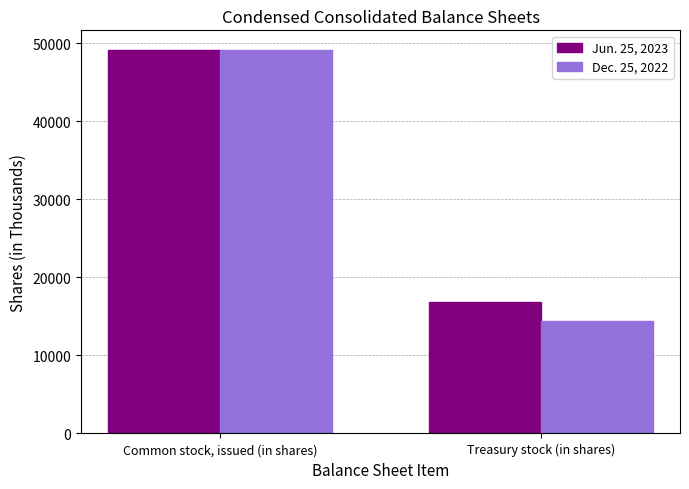

Is the value of Jun. 25, 2023 at Treasury stock (in shares) greater than the value of Dec. 25, 2022 at Common stock, issued (in shares)?

No